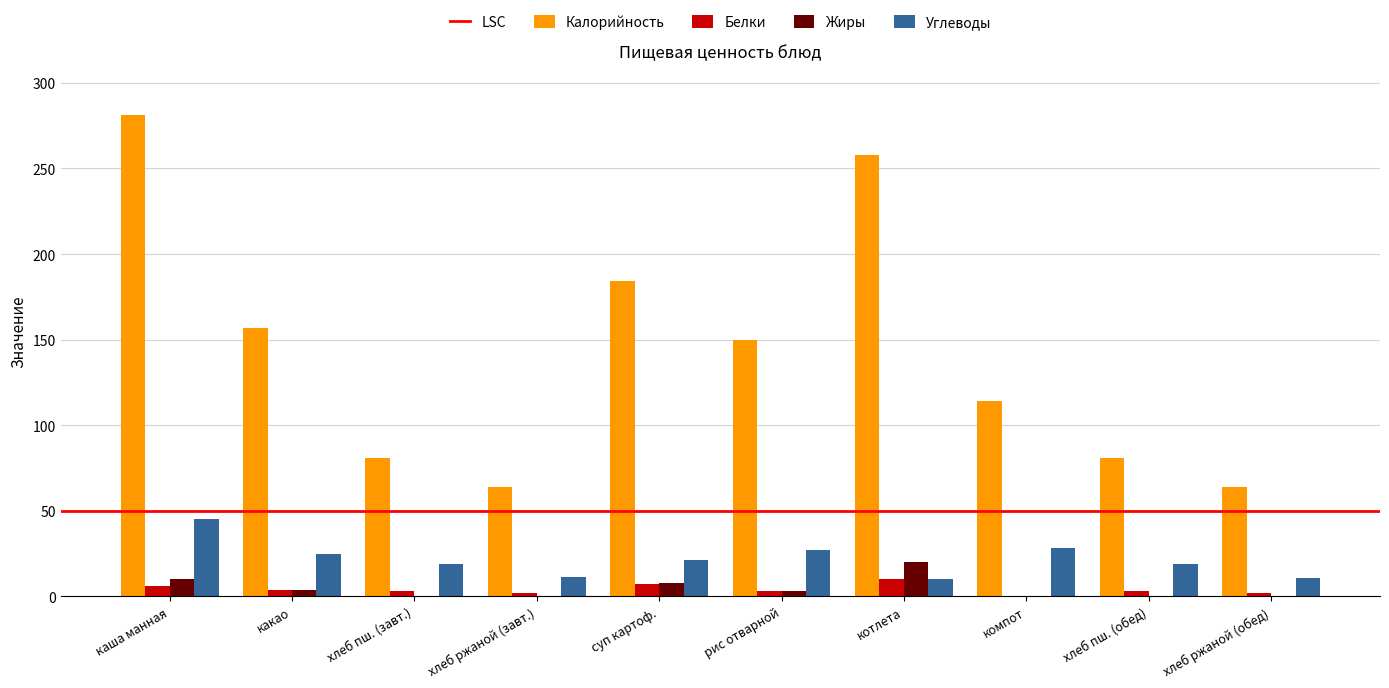

How many series are shown in this chart?

4